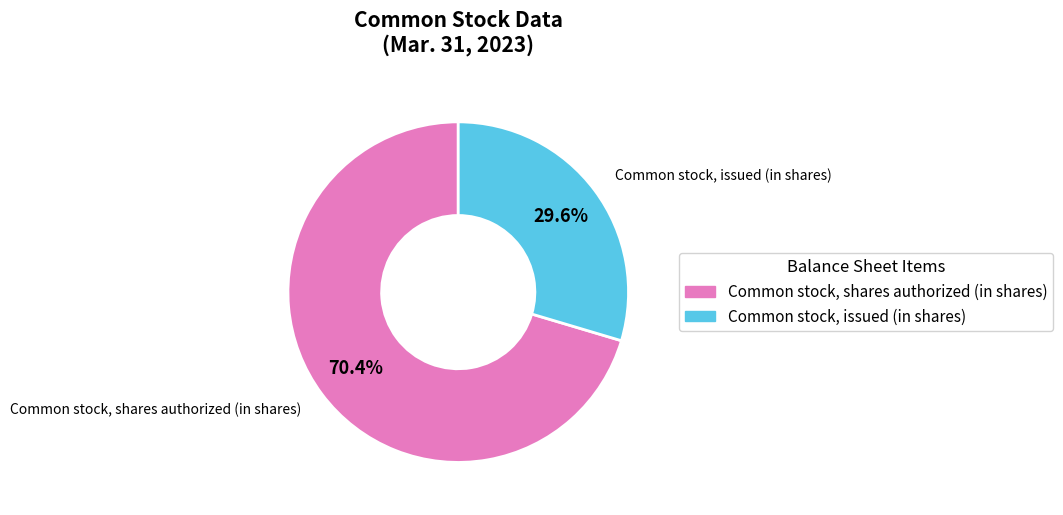

To the nearest percent, what is the difference between the largest and smallest slice percentages?

41%